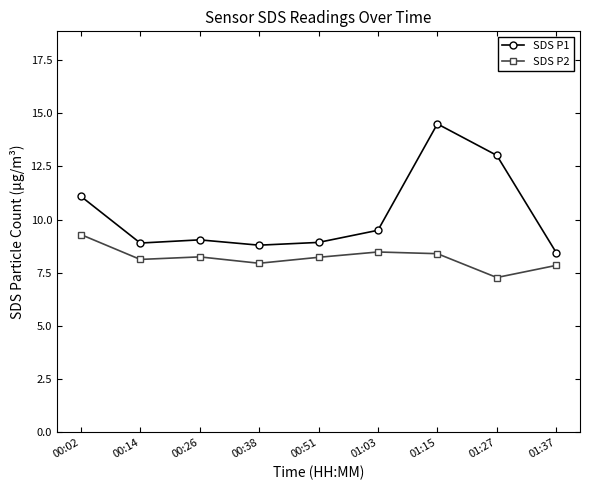

True or false: SDS P2 and SDS P1 cross at least once.

False